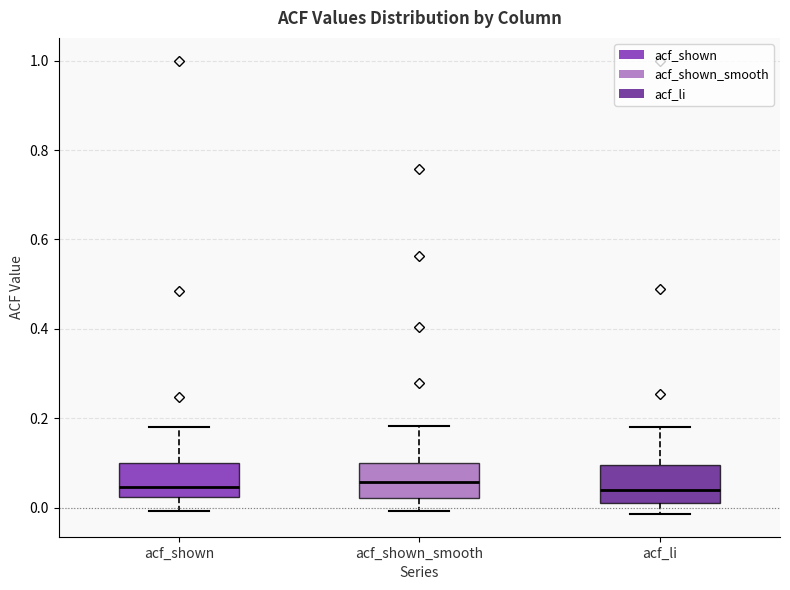

Where does the median line of the box for acf_li sit on the y-axis? The values are not printed on the chart, so give them approximately, as read against the axis.

0.04